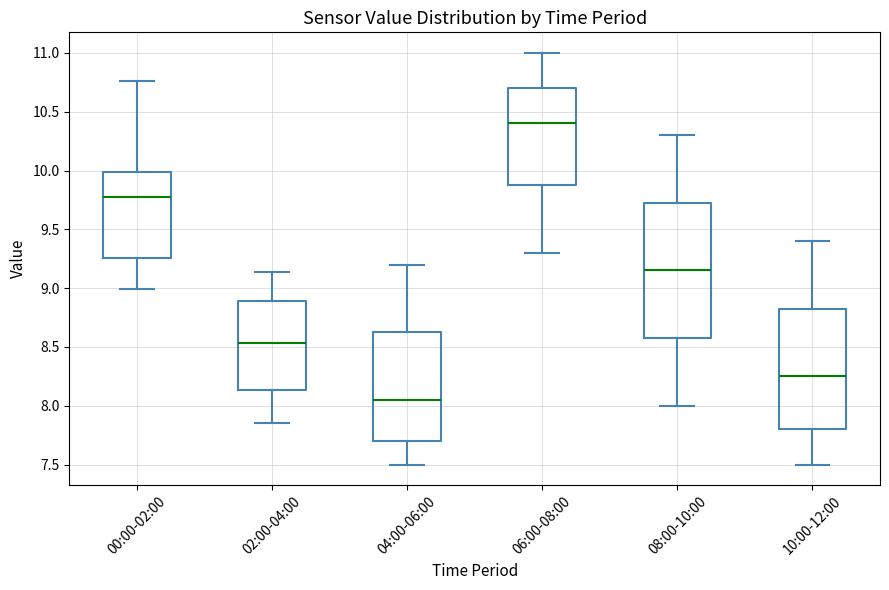

Reading left to right, transcribe this box plot: for each box, give where its median line is, the range the box spans, and where its two whiskers end, as read against the y-axis. The values are not printed on the chart, so give them approximately, as read against the axis.

00:00-02:00: median 9.80, box 9.25 to 10.00, whiskers 9.00 to 10.75
02:00-04:00: median 8.55, box 8.15 to 8.90, whiskers 7.85 to 9.15
04:00-06:00: median 8.05, box 7.70 to 8.65, whiskers 7.50 to 9.20
06:00-08:00: median 10.40, box 9.90 to 10.70, whiskers 9.30 to 11.00
08:00-10:00: median 9.15, box 8.60 to 9.75, whiskers 8.00 to 10.30
10:00-12:00: median 8.25, box 7.80 to 8.85, whiskers 7.50 to 9.40